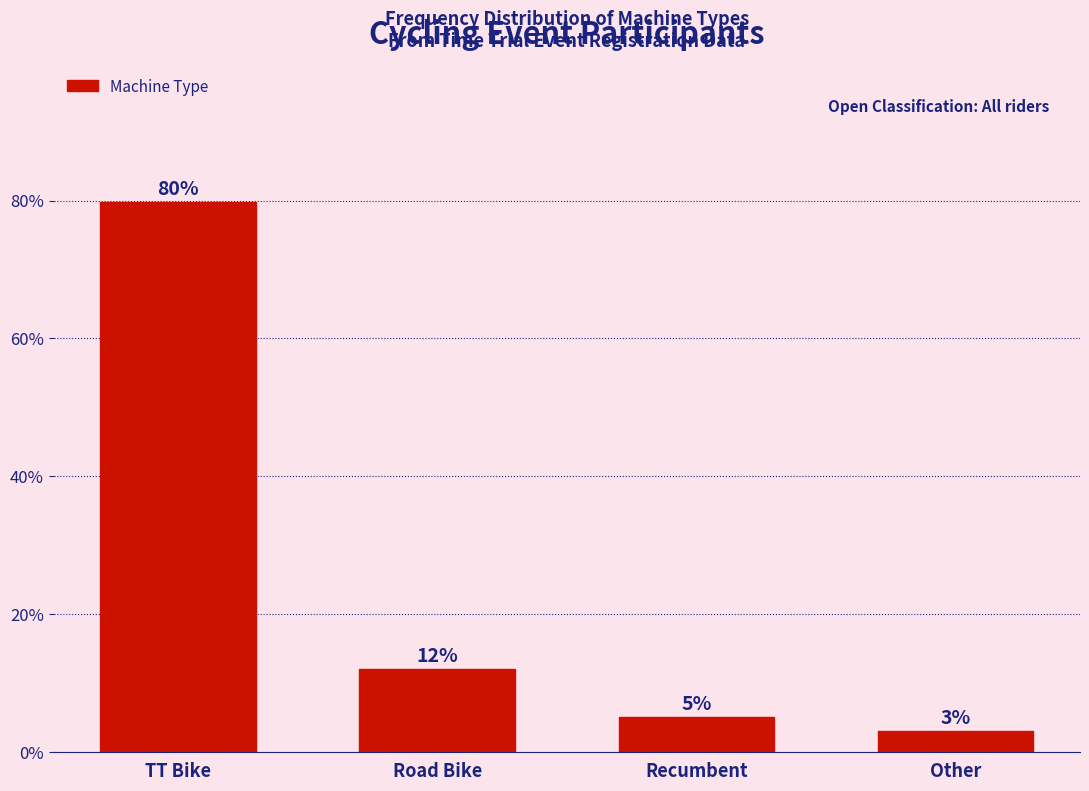

Is it true that the value at TT Bike is 79.8?

True